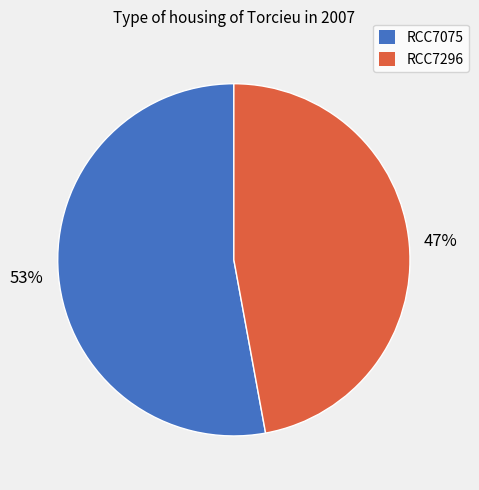

How many slices are in this pie chart?

2